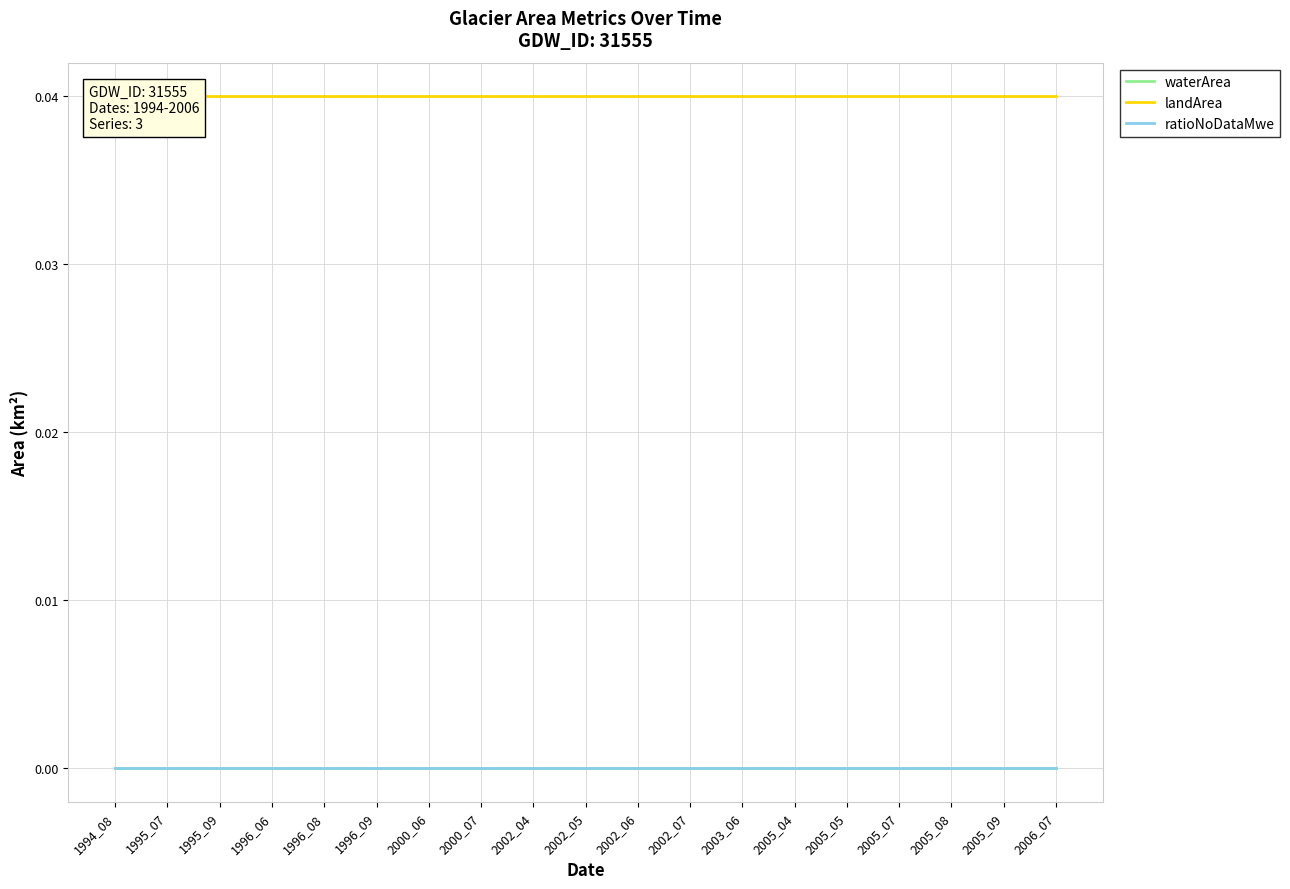

Does the chart have visible grid lines?

Yes